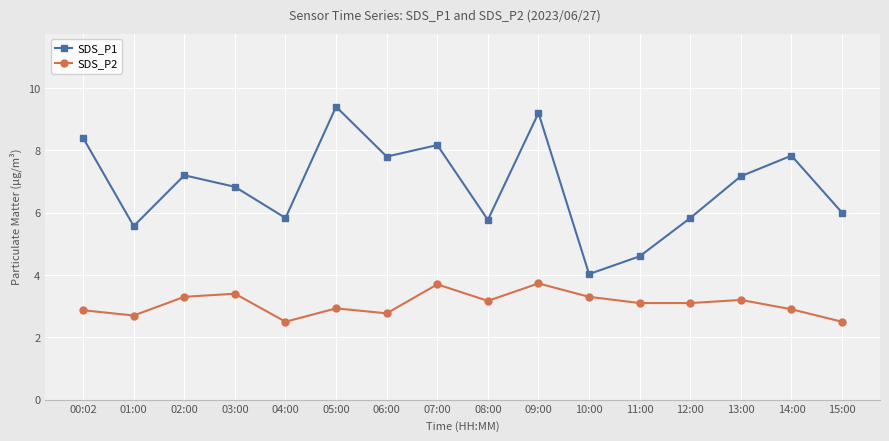

What is the greatest value displayed?

9.4